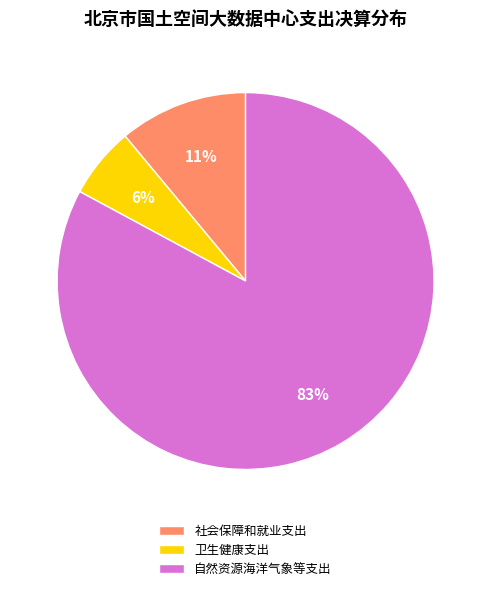

Rank the categories by value from highest to lowest.

自然资源海洋气象等支出, 社会保障和就业支出, 卫生健康支出